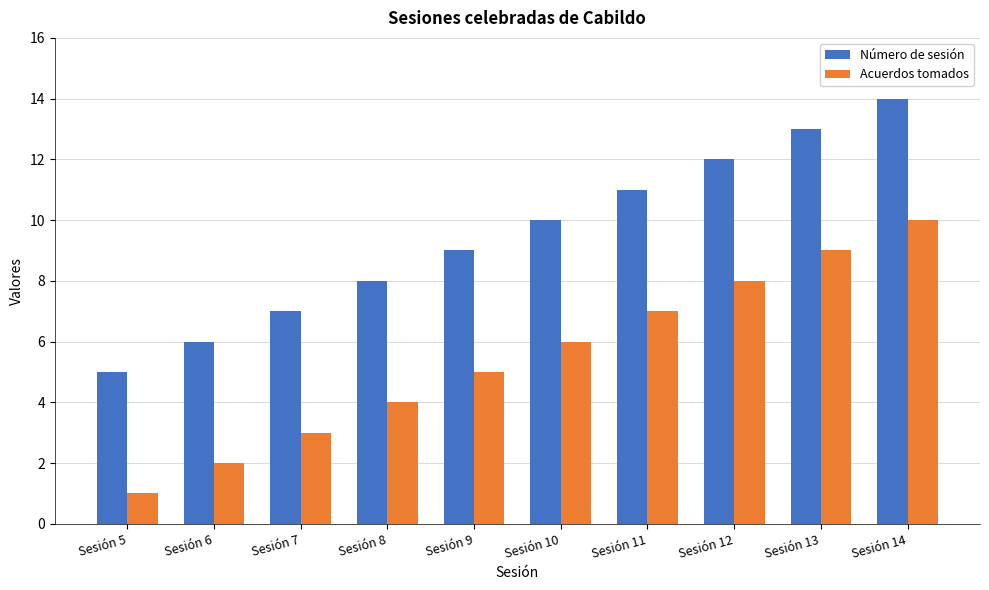

What value does the Número de sesión series have at Sesión 14?

14